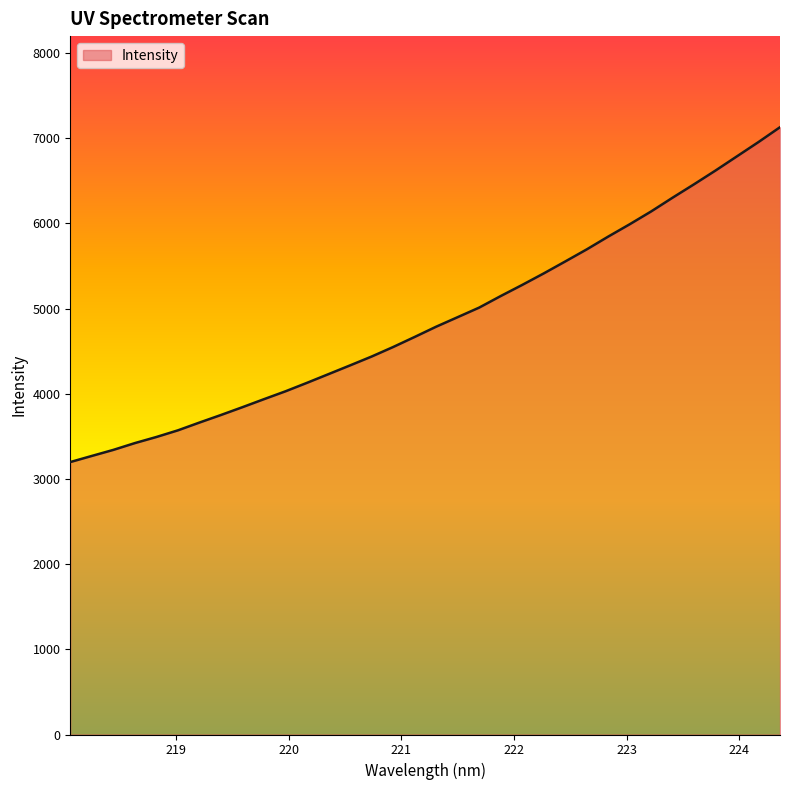

What is the smallest value displayed?

3197.9